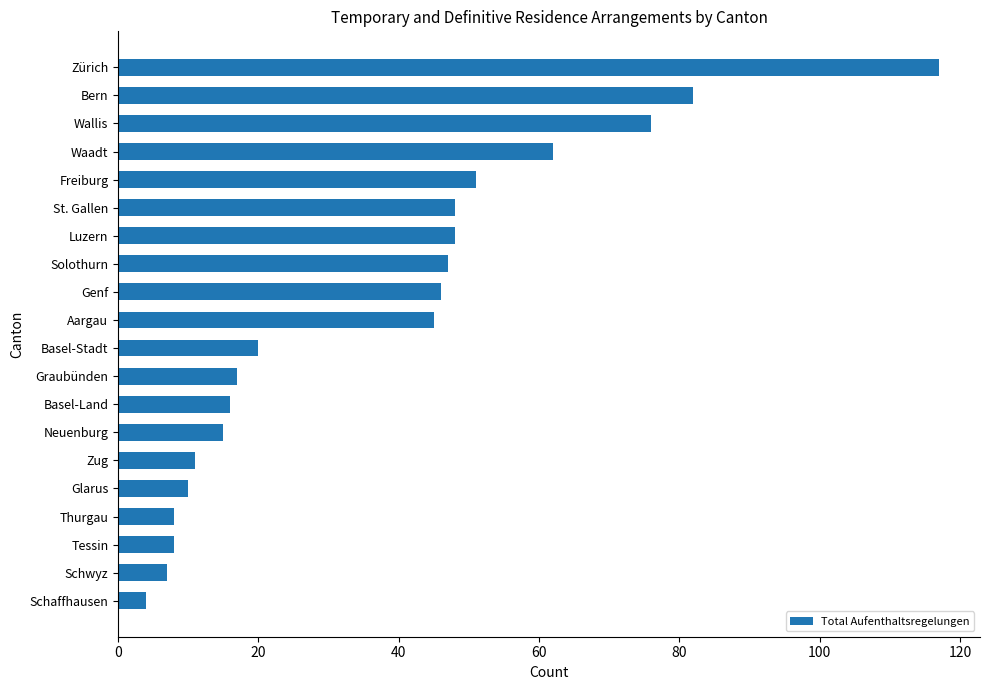

Is it true that the value at Bern is 112?

False